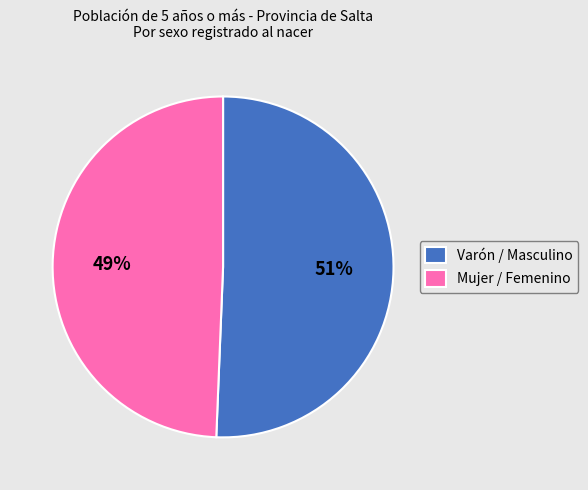

Is it true that Varón / Masculino is 51% of the pie?

True